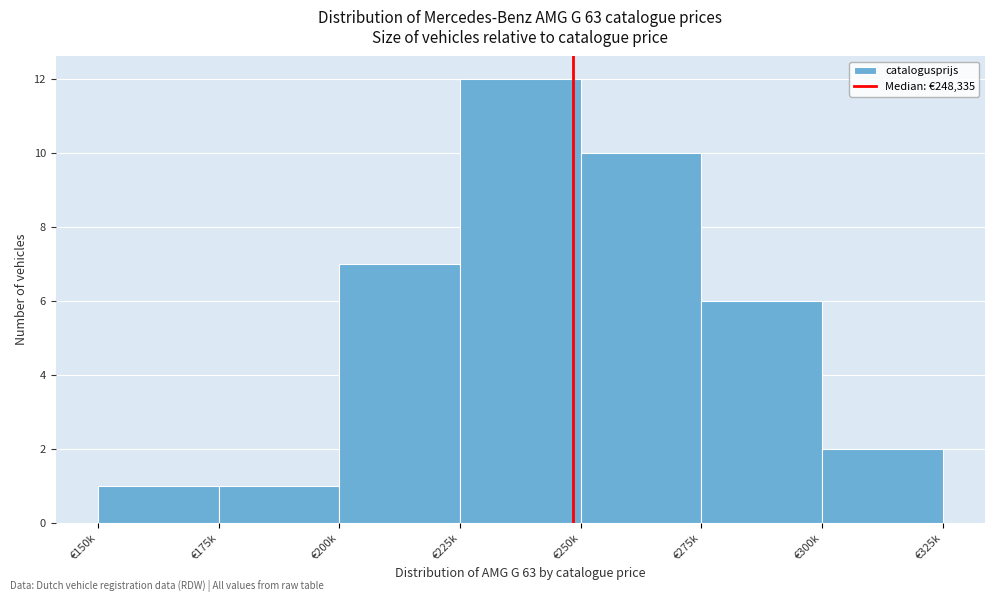

Reading left to right, transcribe all the data shown in this chart.

€150k=1	€175k=1	€200k=7	€225k=12	€250k=10	€275k=6	€300k=2